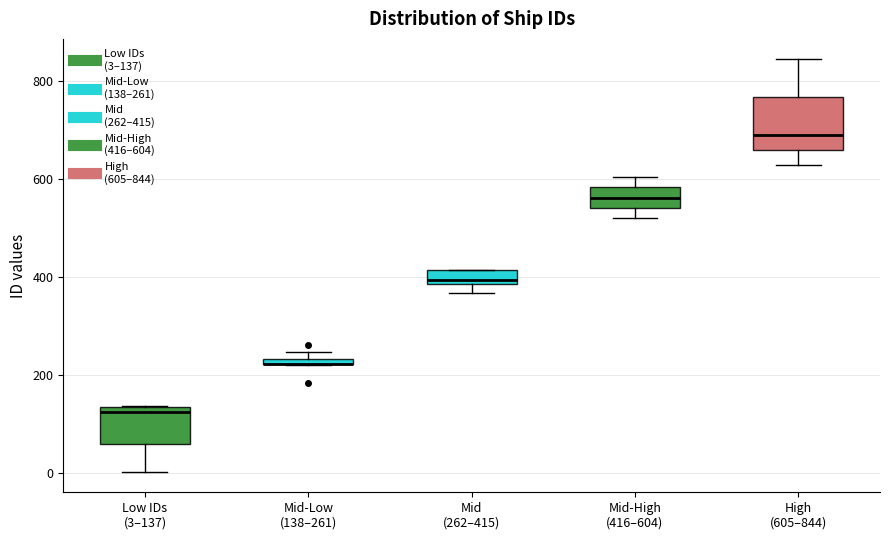

Where is the upper edge of the box for Mid-Low (138–261) on the y-axis? The values are not printed on the chart, so give them approximately, as read against the axis.

240